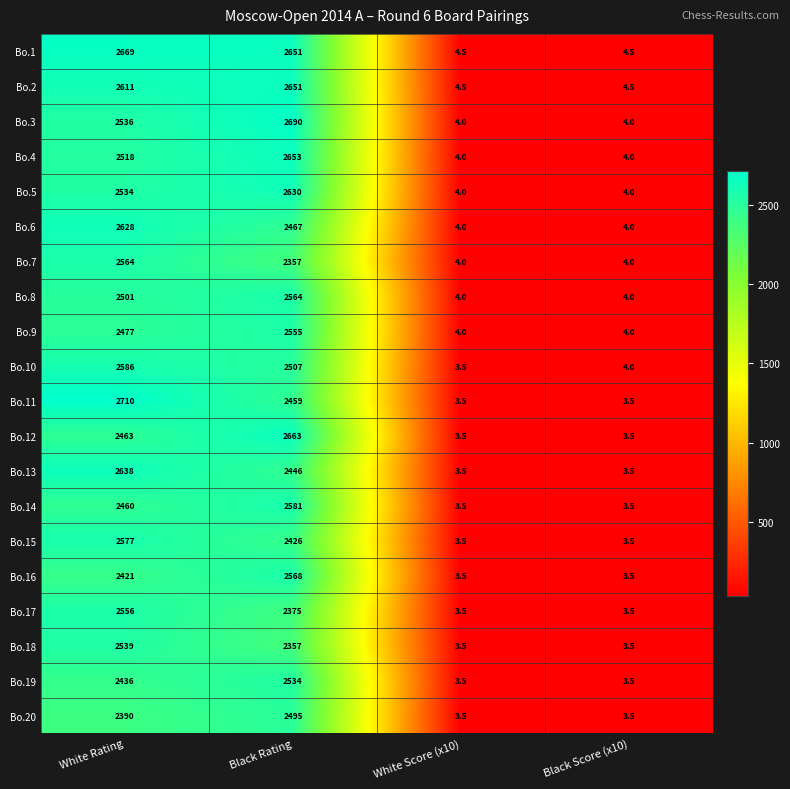

Which category has the highest value in the Bo.20 series?

Black Rating